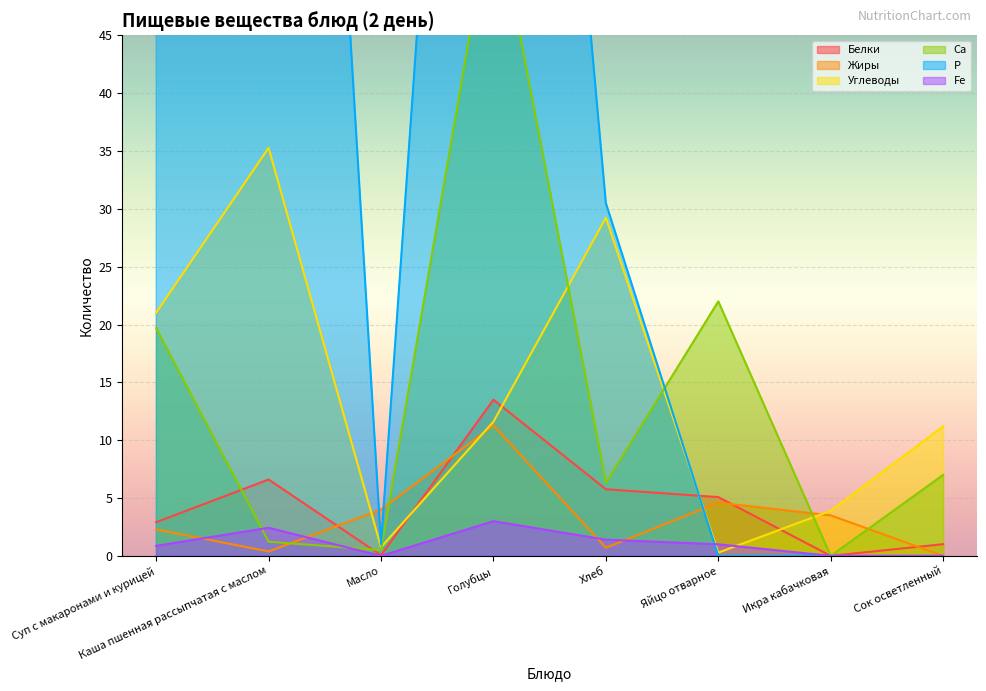

True or false: Fe and Р intersect in this chart.

True